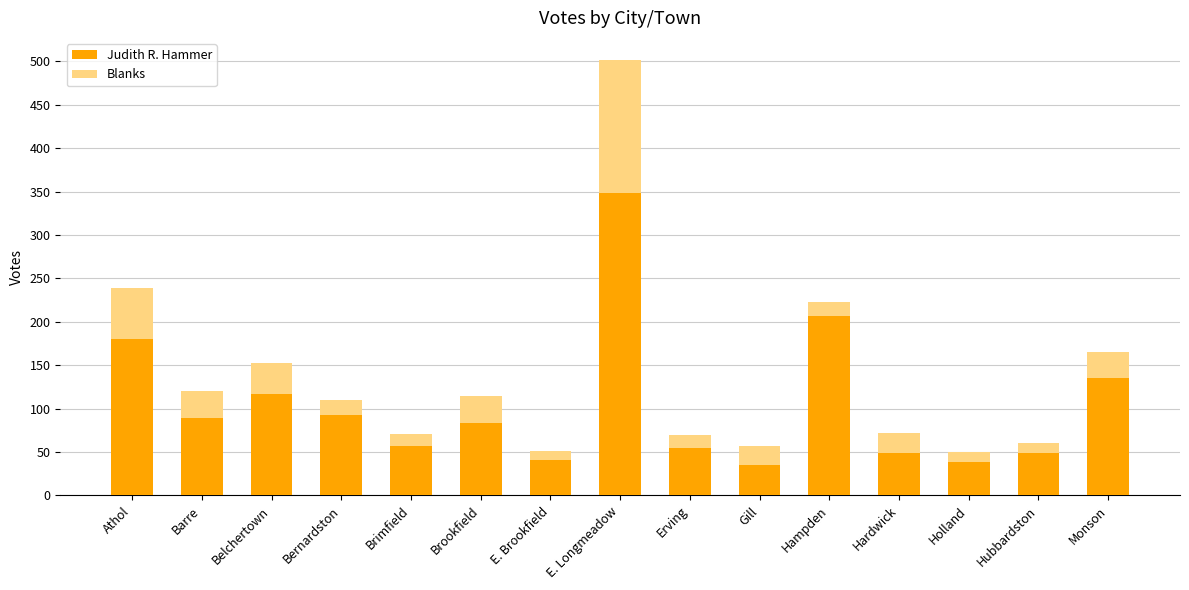

Is it true that Judith R. Hammer equals 26 at Belchertown?

False